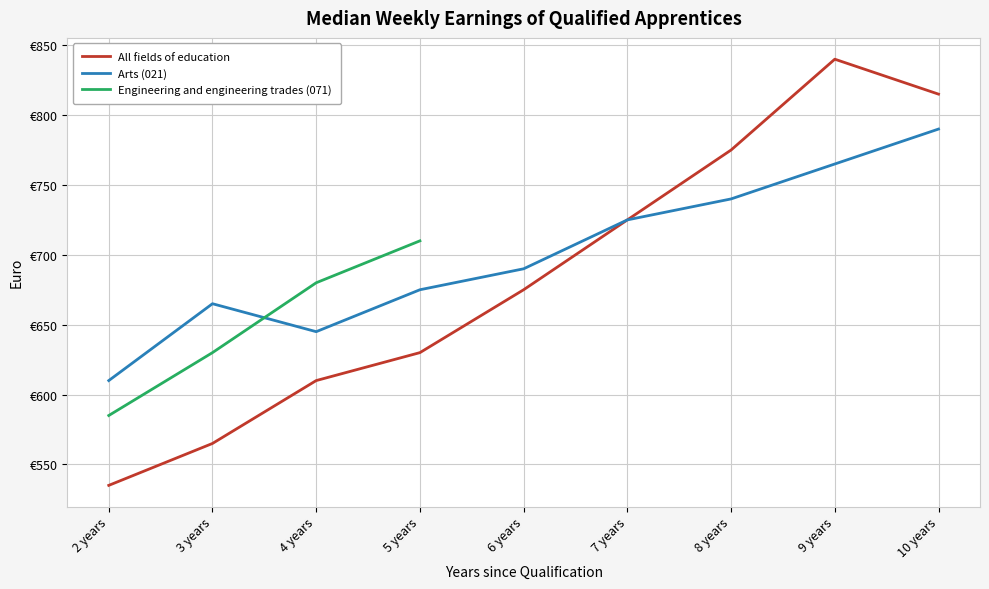

What is the difference between the highest and lowest values at 8 years?

35